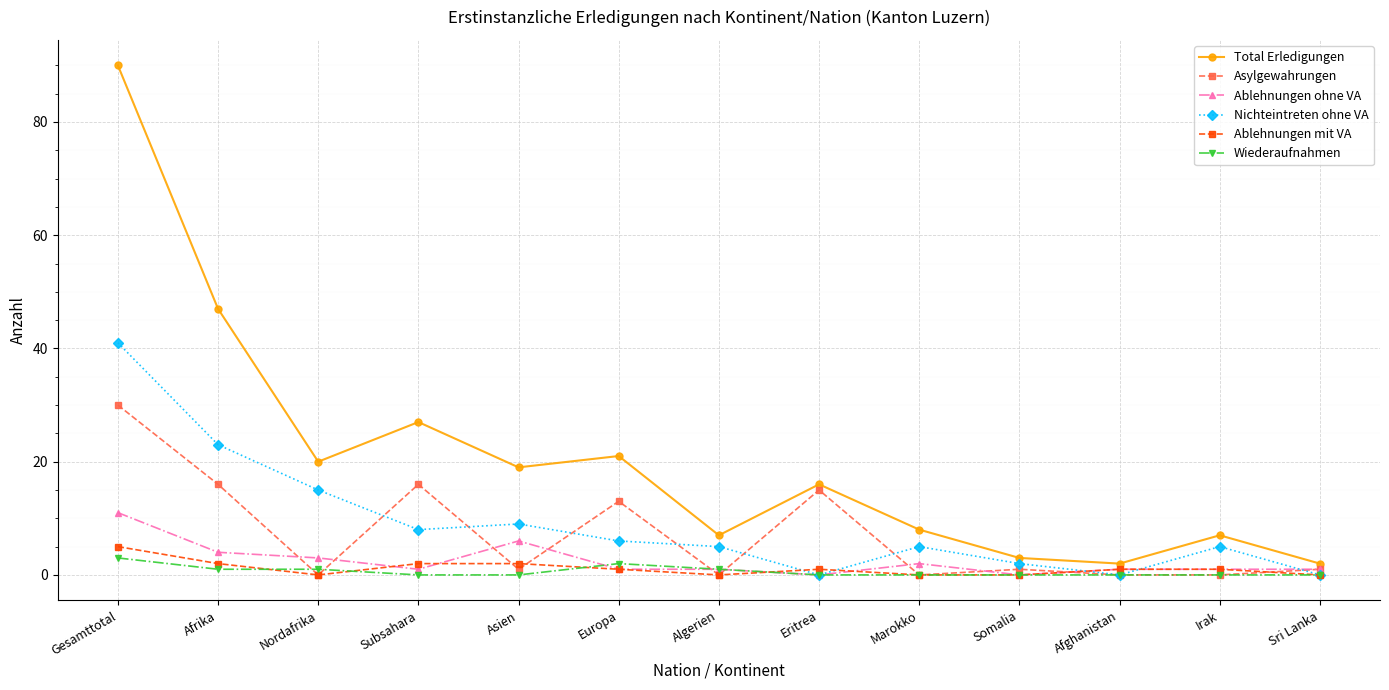

At which label does Total Erledigungen first exceed 16?

Gesamttotal